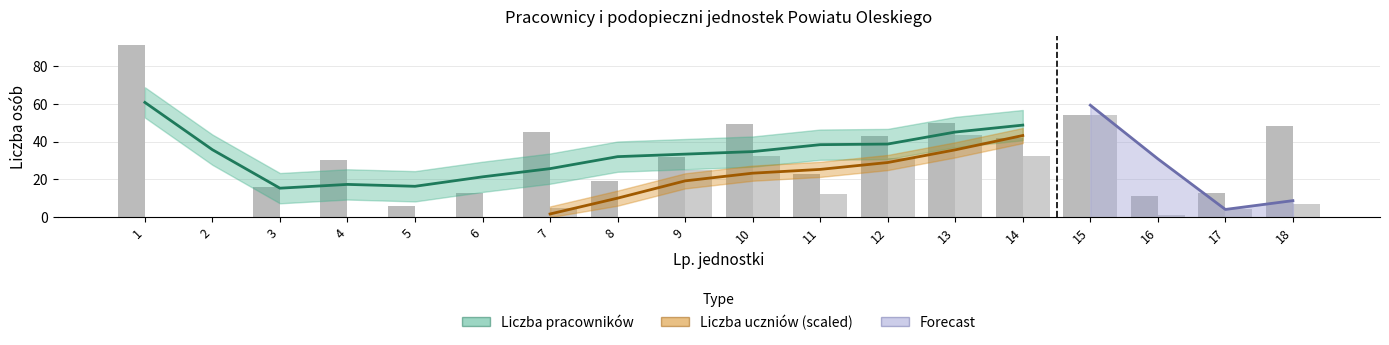

Reading left to right, list all the values displayed in this chart.

Liczba pracowników: 1=91.0	2=0.0	3=16.0	4=30.0	5=6.0	6=13.0	7=45.0	8=19.0	9=32.0	10=49.0	11=23.0	12=43.0	13=50.0	14=42.0	15=54.0	16=11.0	17=13.0	18=48.0
Liczba uczniów: 1=0.0	2=0.0	3=0.0	4=0.0	5=0.0	6=0.0	7=5.1	8=0.0	9=25.1	10=32.5	11=12.2	12=31.1	13=43.4	14=32.3	15=53.8	16=1.4	17=4.4	18=7.0